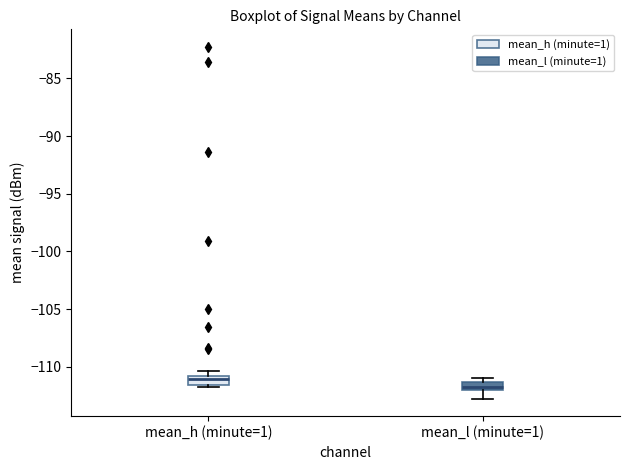

Where is the lower edge of the box for mean_l (minute=1) on the y-axis? The values are not printed on the chart, so give them approximately, as read against the axis.

-112.0